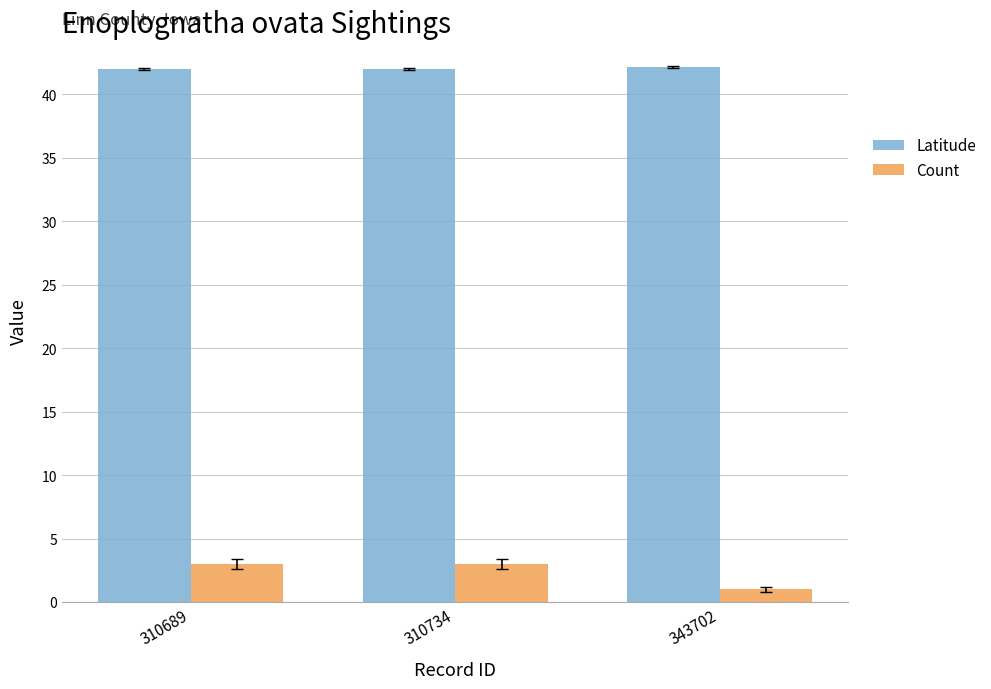

Which series has the largest total across all categories?

Latitude